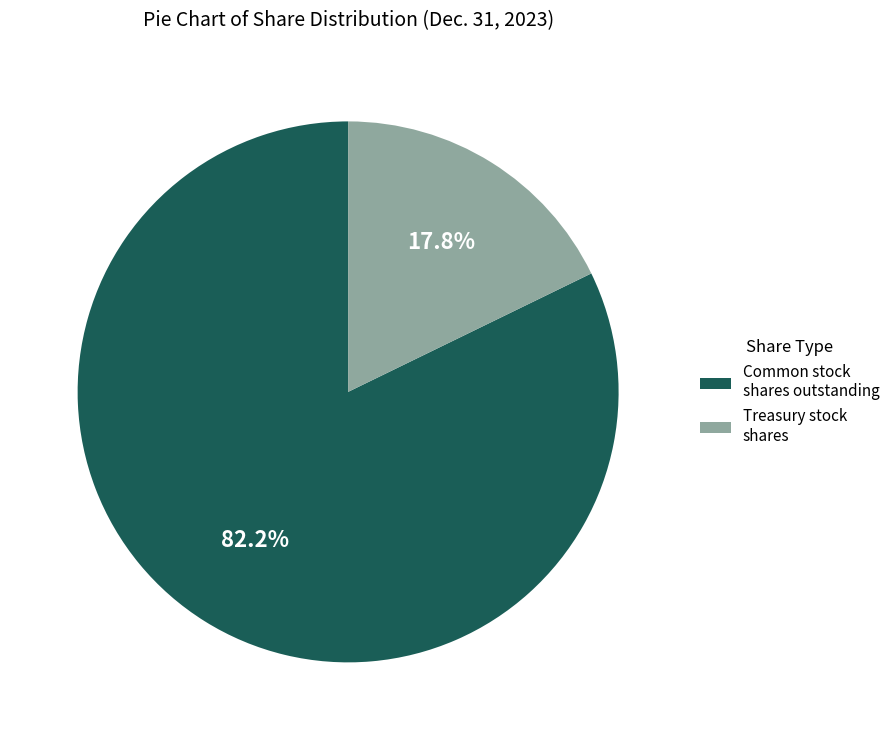

The Treasury stock shares slice represents 26% of the pie. True or false?

False